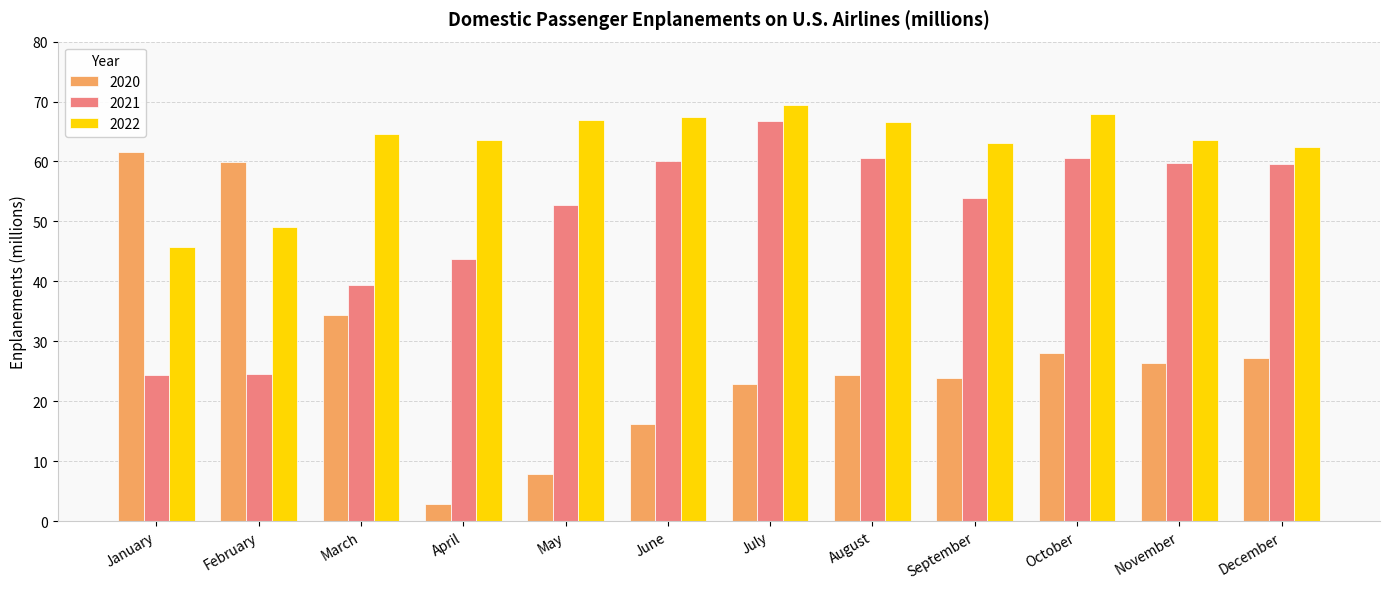

What is the smallest value displayed?

2.9